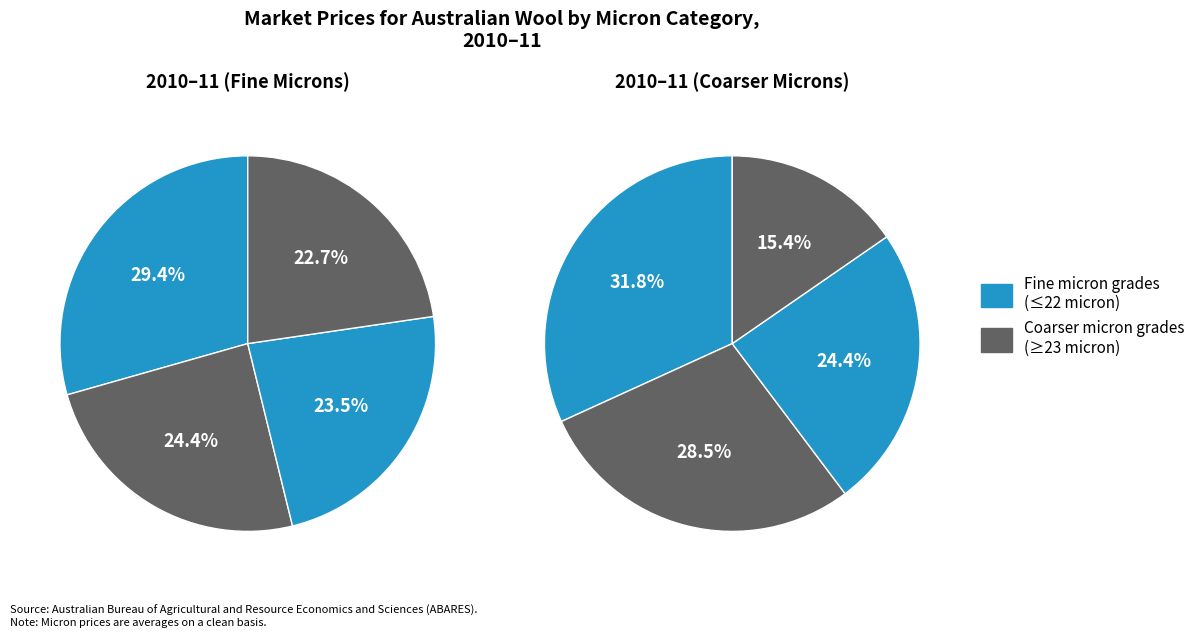

Is there a majority slice in this chart?

No